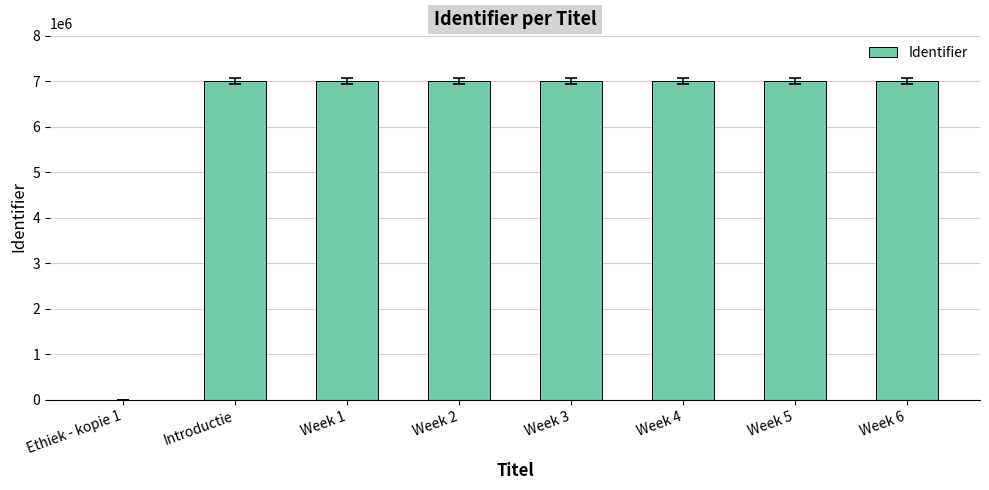

What is the maximum value shown in the chart?

7004139